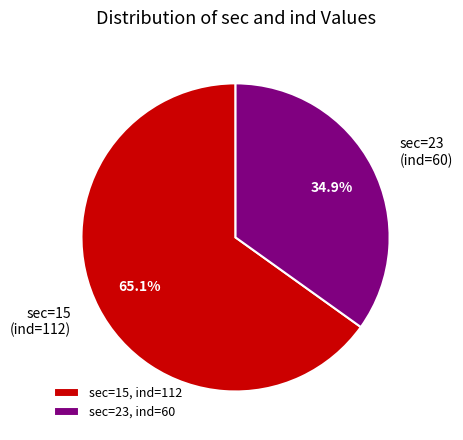

To the nearest percent, what is the difference between the largest and smallest slice percentages?

30%